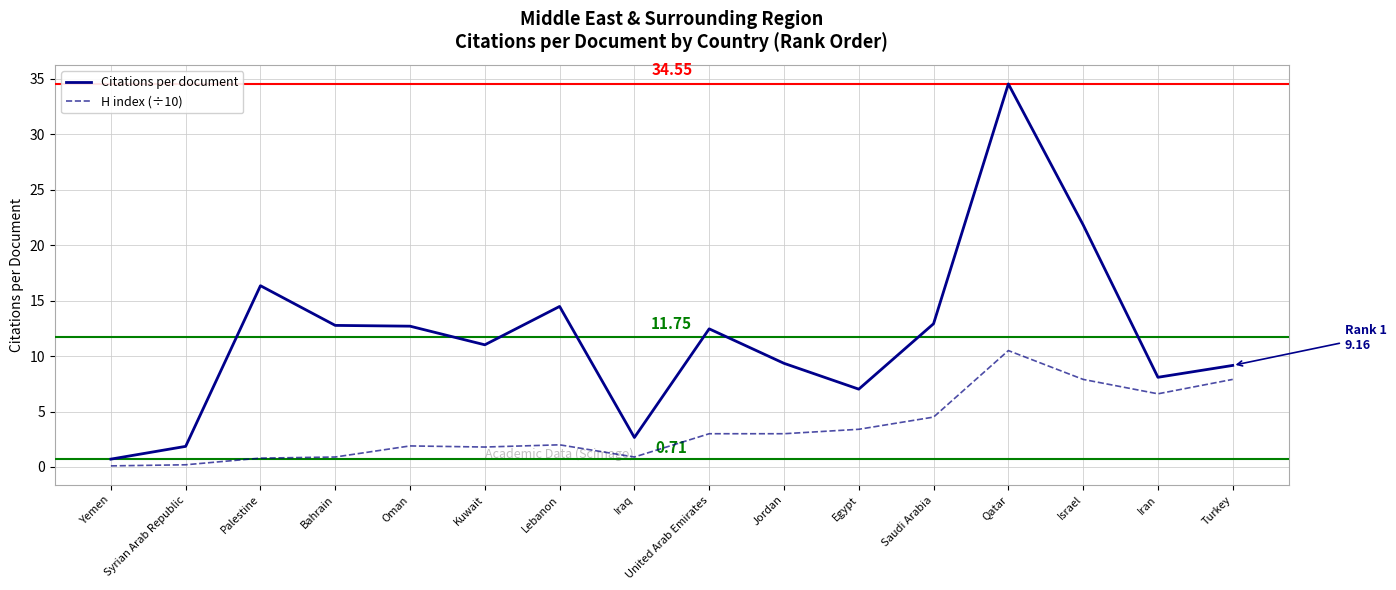

What is the average value of the H index (÷10) series?

3.5